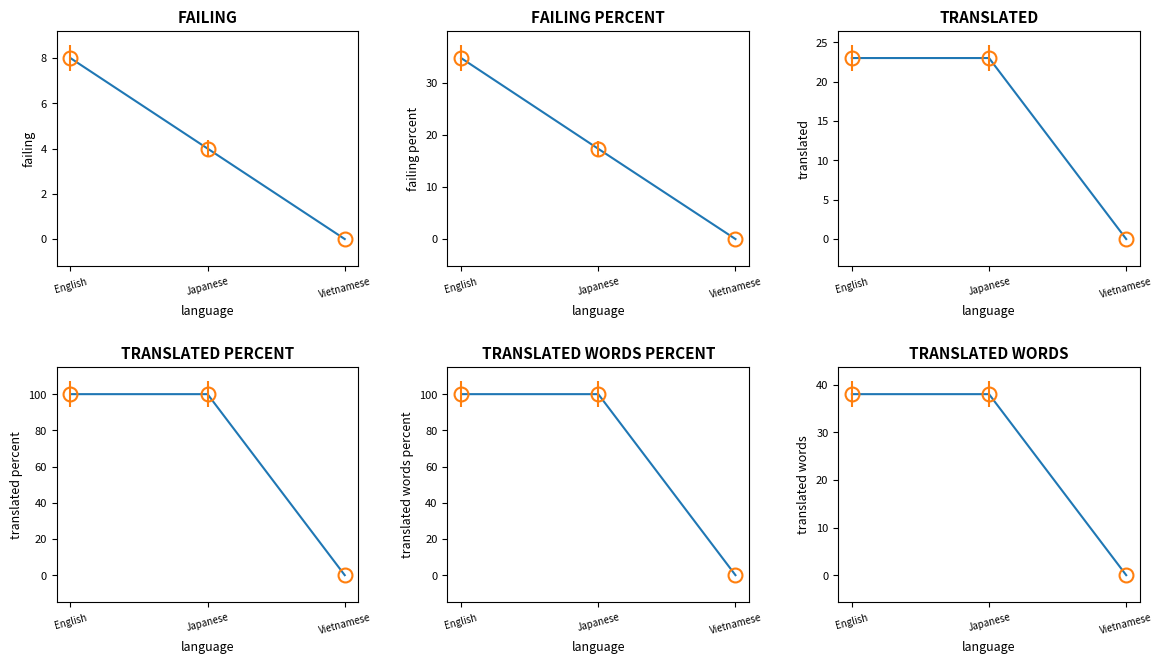

What is the label of the 2nd point from the left?

Japanese